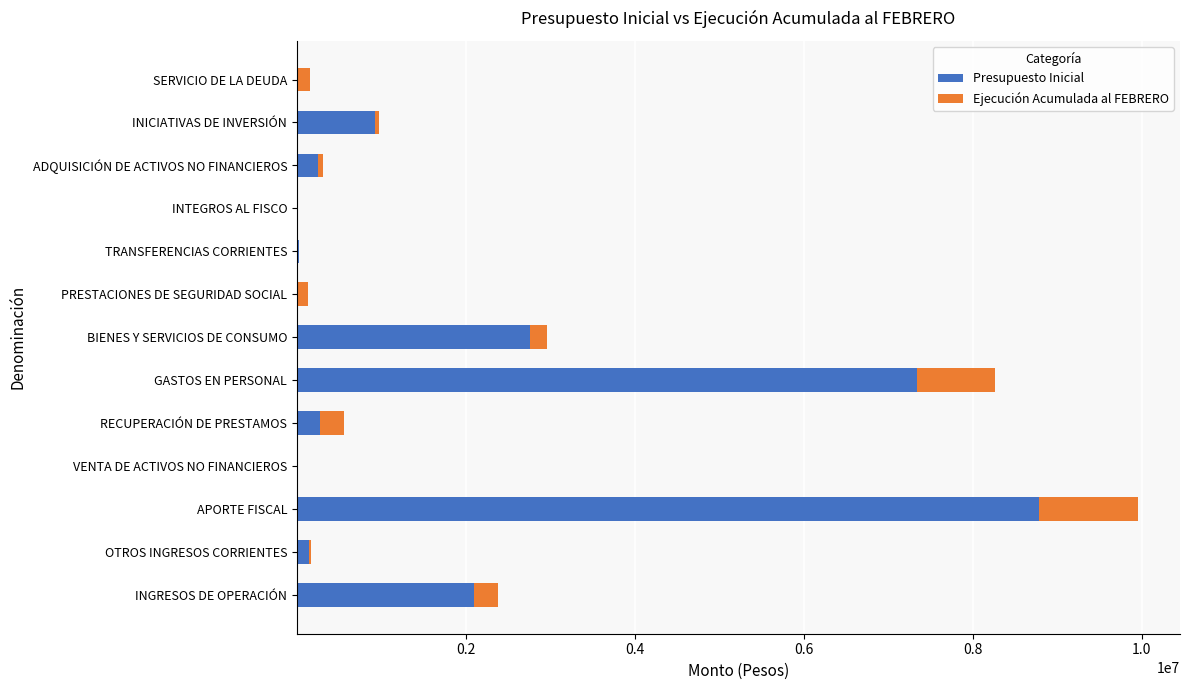

At which category is the sum across all series the highest?

APORTE FISCAL